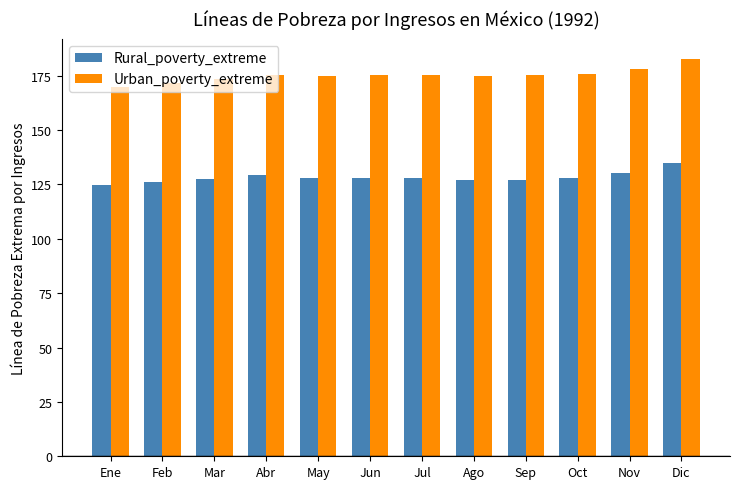

True or false: Urban_poverty_extreme has a value of 241.8 at Ene.

False